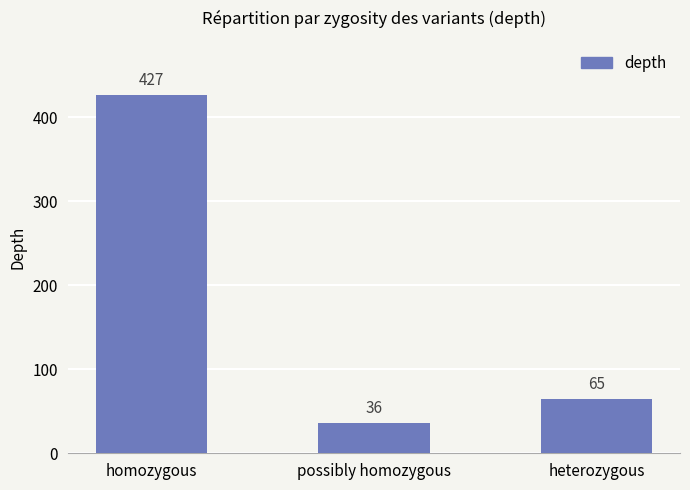

What is the label of the 1st bar from the right?

heterozygous